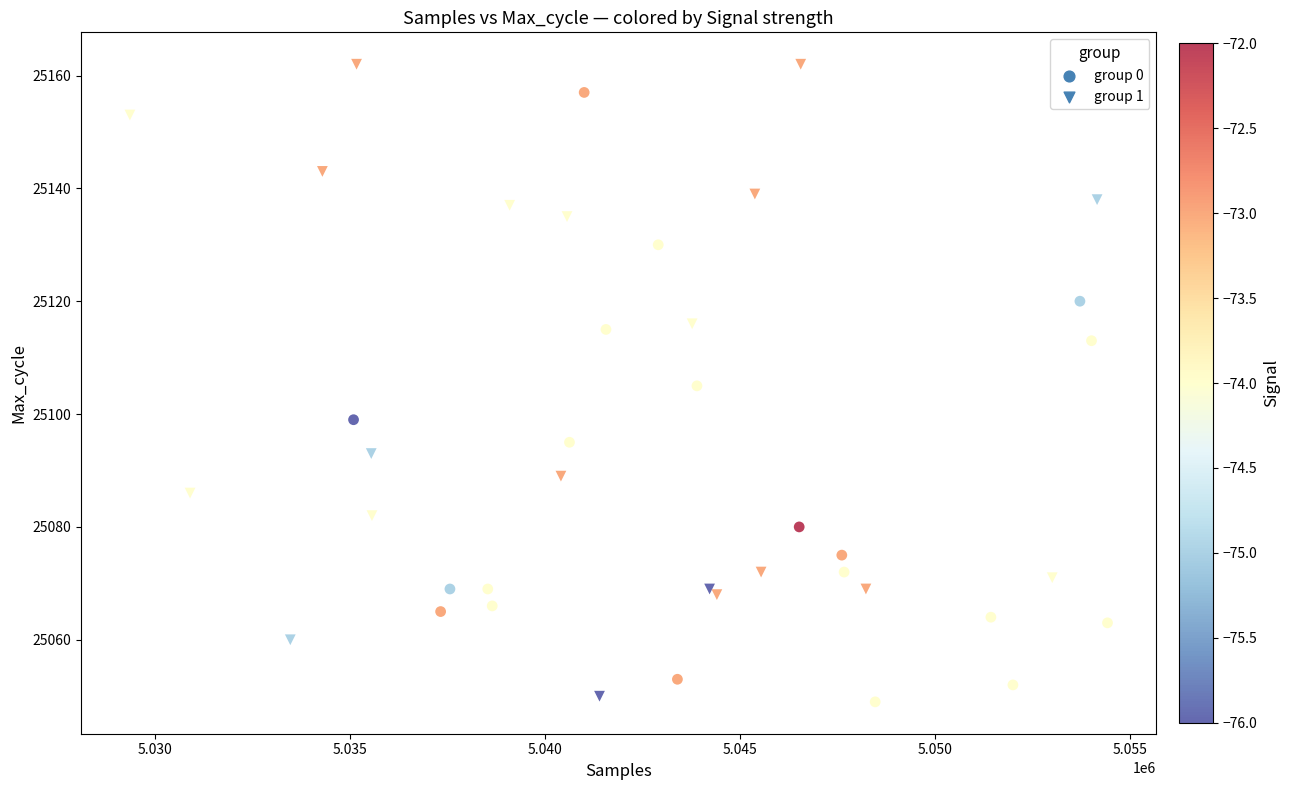

Which series contains the highest Y value?

group 1